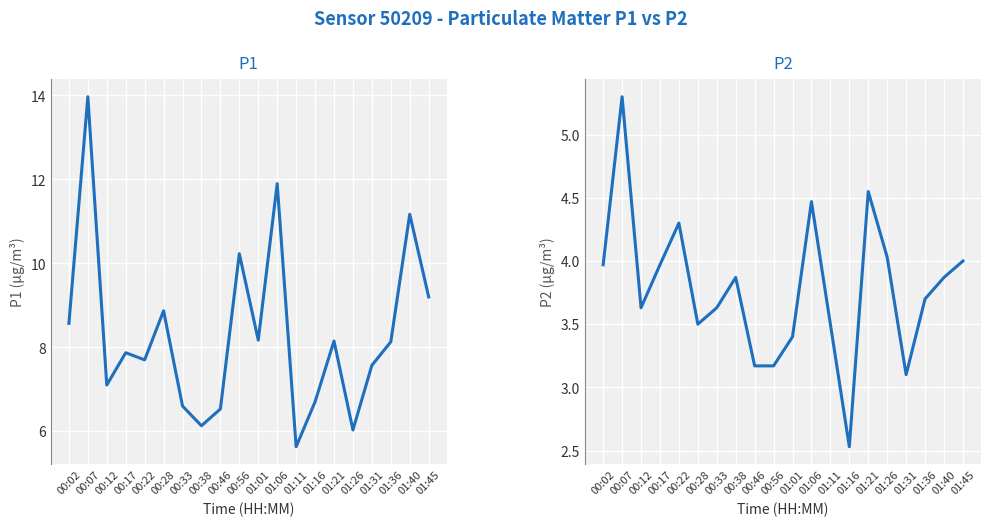

Which series has the largest total across all categories?

P1